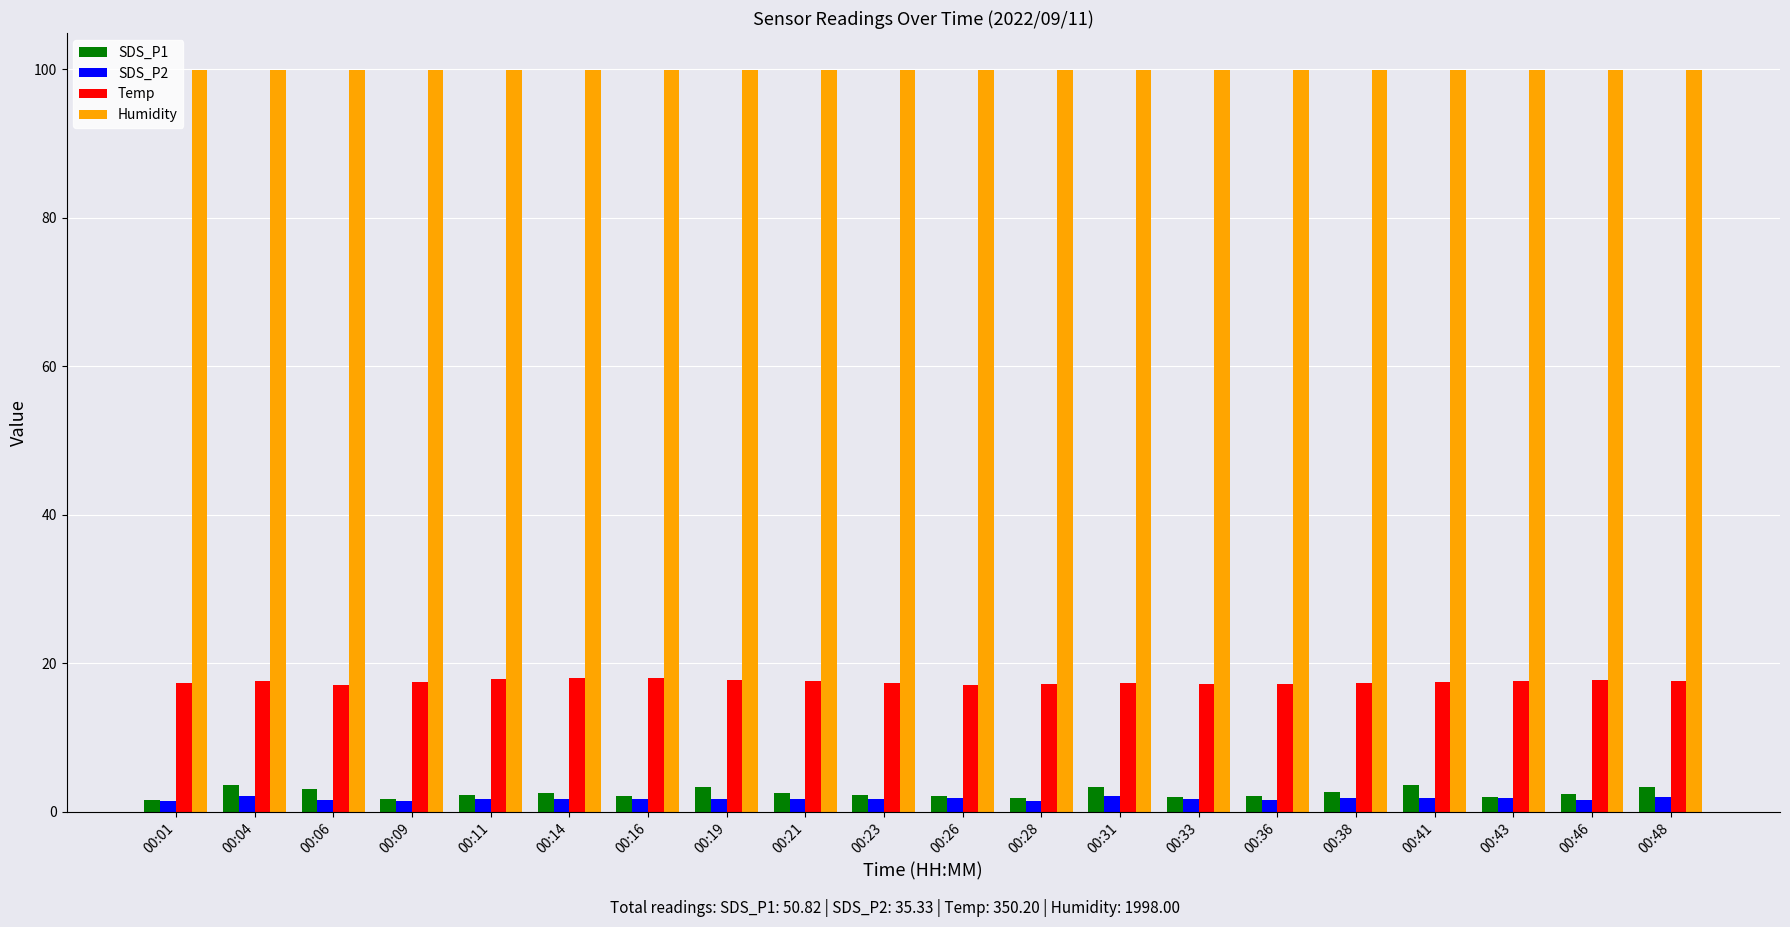

Count the Temp values in the range 17 to 18.

20